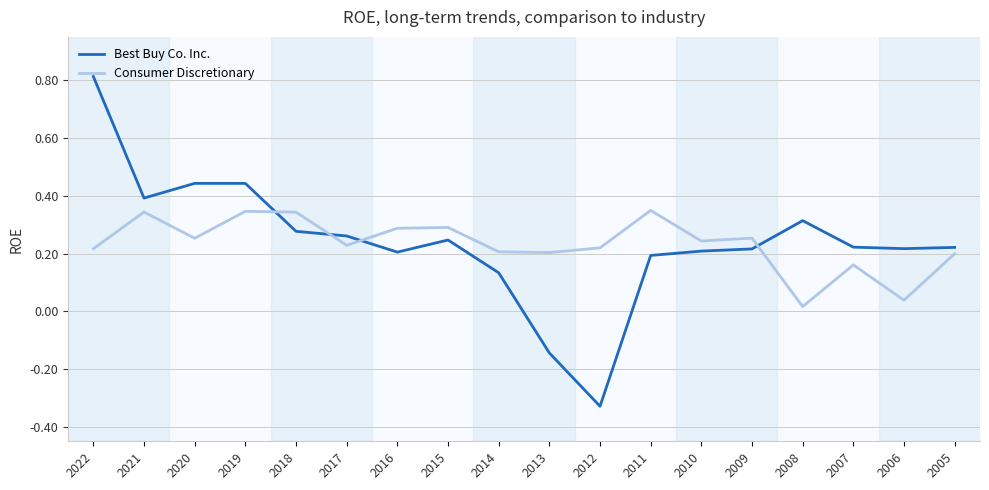

How many lines are shown in the chart?

2